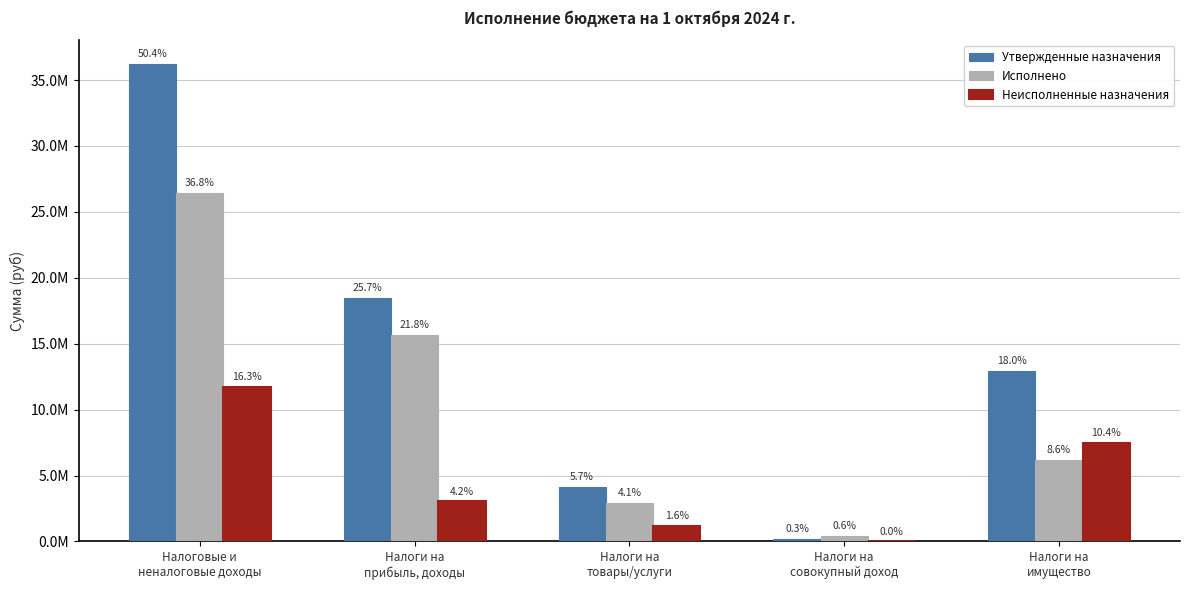

What is the spread (max minus min) of values at Налоги на
совокупный доход?

424190.0